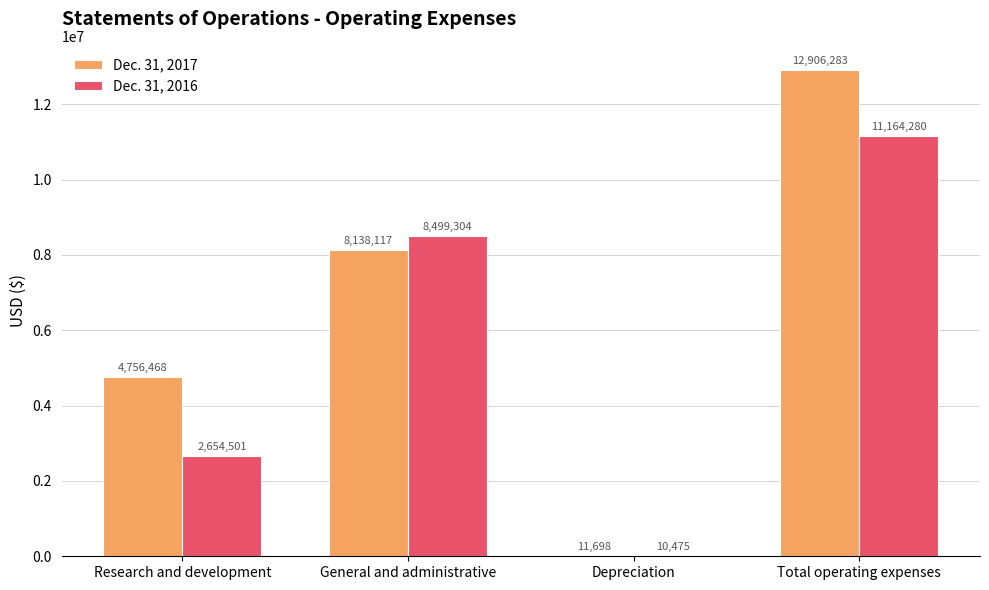

Where is Dec. 31, 2016 nearest to the value 5587377?

General and administrative